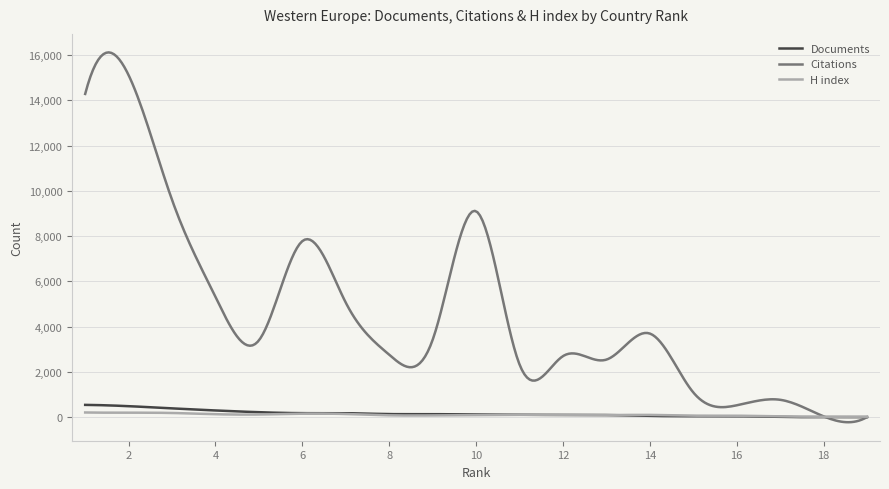

Which series has the largest range (max minus min)?

Citations